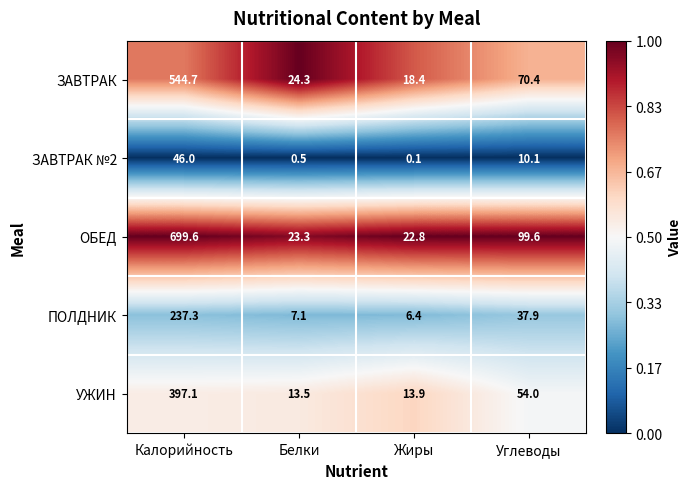

The УЖИН series shows 13.9 at Жиры. True or false?

True